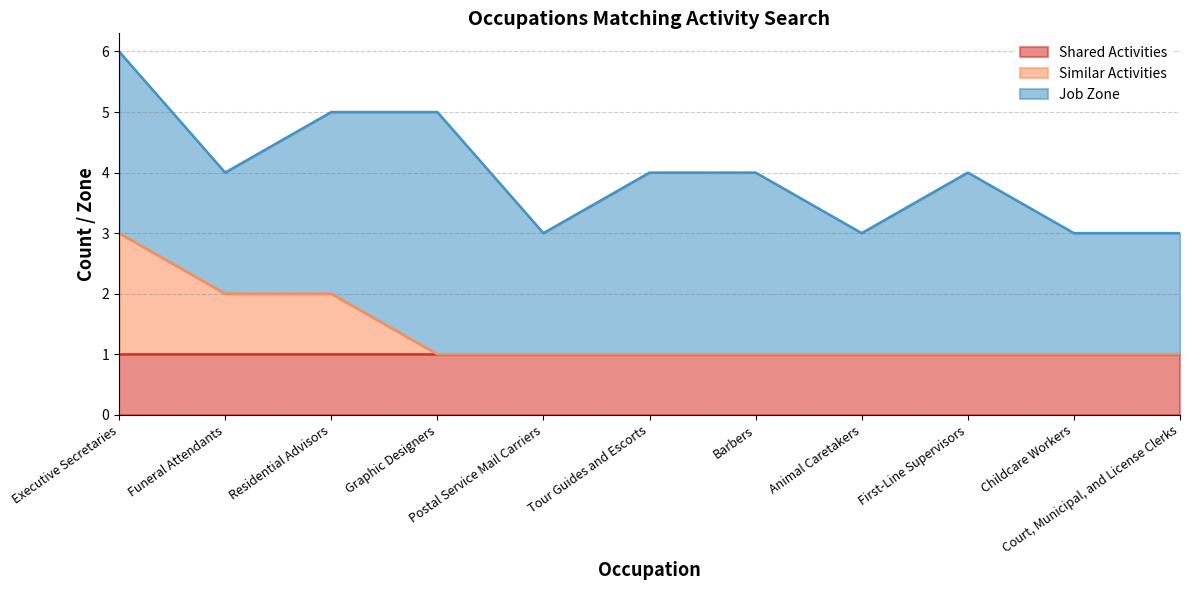

Does the chart have visible grid lines?

Yes